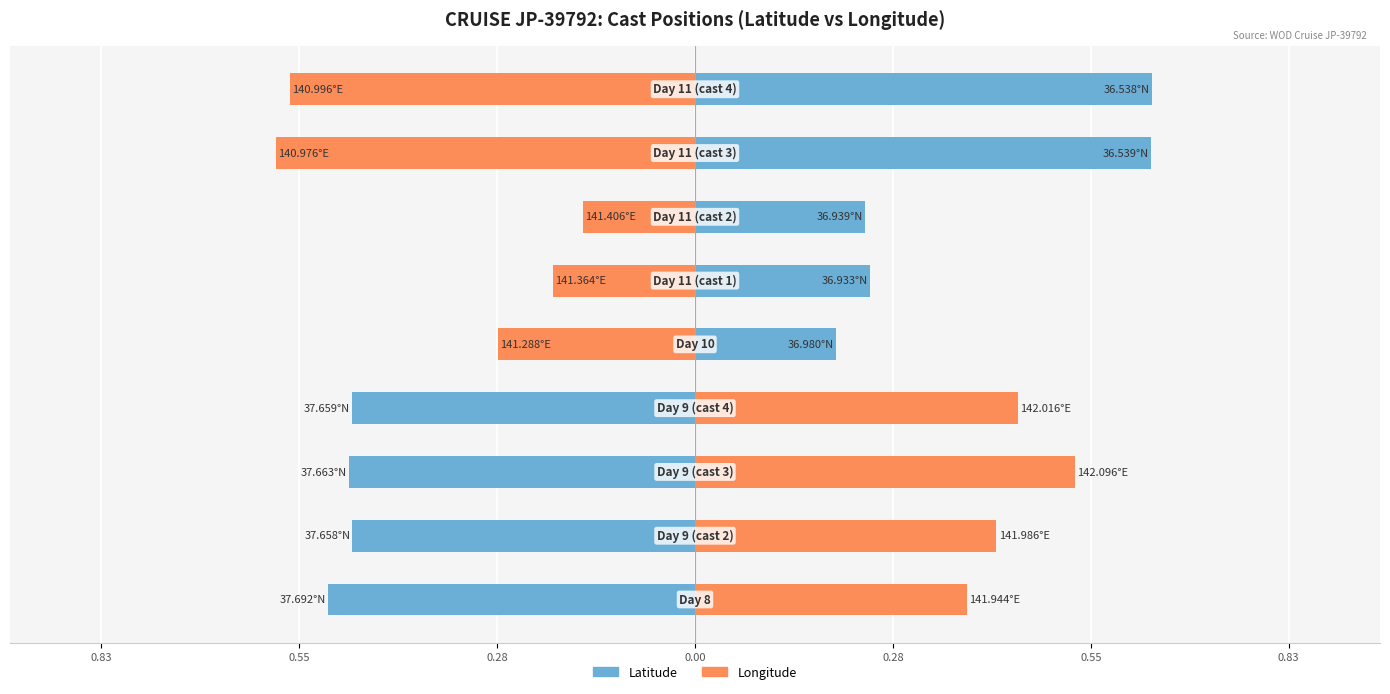

How many data points in Longitude are above 0?

4